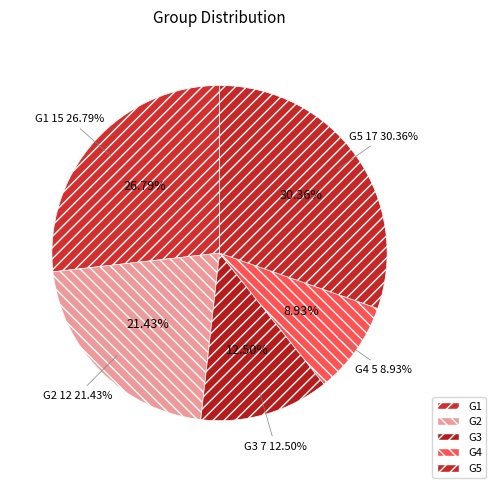

To the nearest percent, what is the difference between the largest and smallest slice percentages?

21%